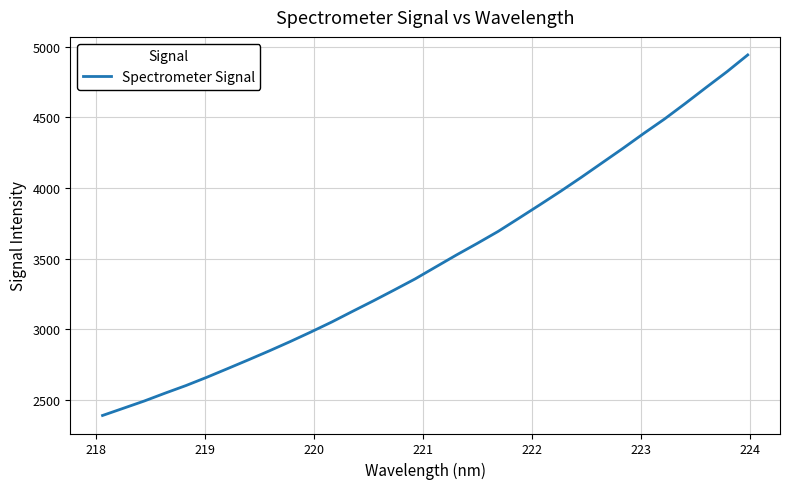

True or false: the data has more than 2 interior local peaks.

False